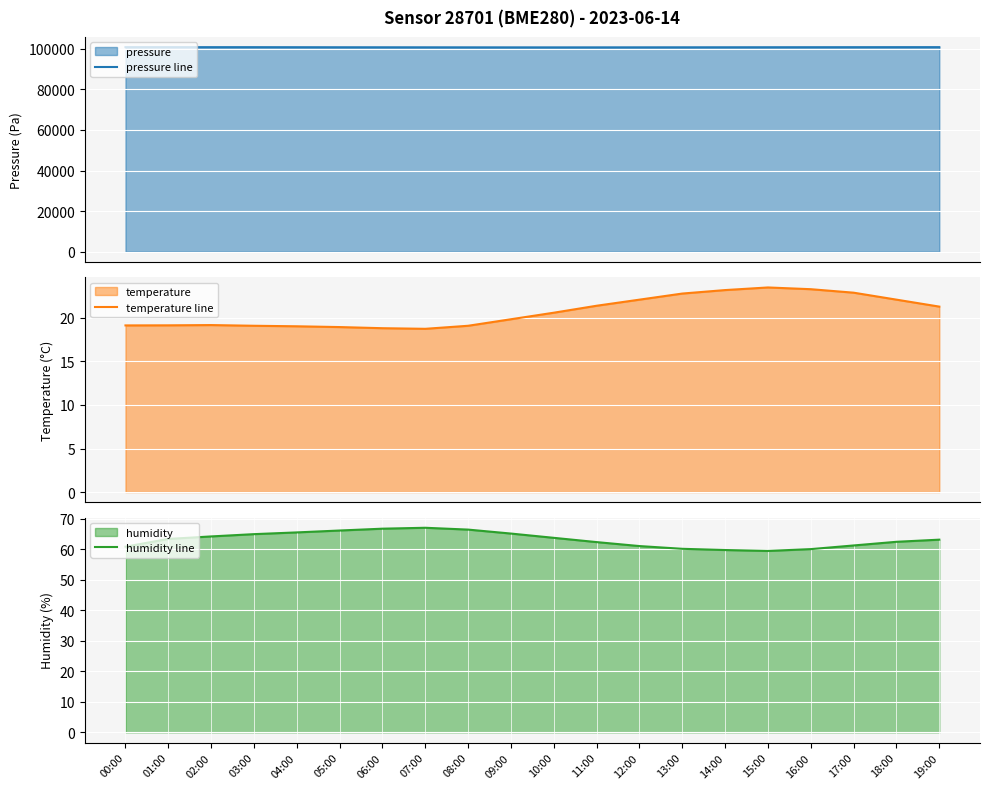

At how many categories does at least one series exceed 30870?

20